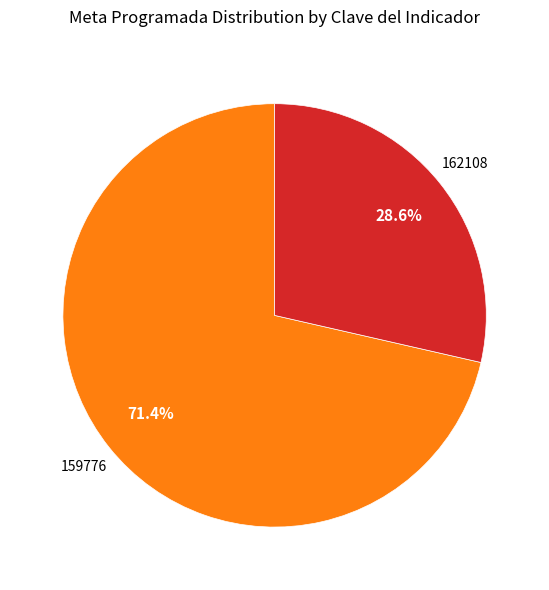

To the nearest percent, what is the average slice percentage?

50%